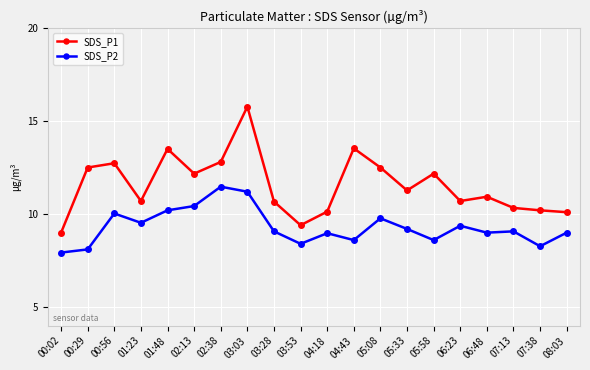

Reading left to right, extract all data points from this chart.

SDS_P1: 00:02=9.0	00:29=12.5	00:56=12.7	01:23=10.7	01:48=13.5	02:13=12.2	02:38=12.8	03:03=15.8	03:28=10.7	03:53=9.4	04:18=10.1	04:43=13.5	05:08=12.5	05:33=11.3	05:58=12.2	06:23=10.7	06:48=10.9	07:13=10.3	07:38=10.2	08:03=10.1
SDS_P2: 00:02=7.9	00:29=8.1	00:56=10.0	01:23=9.5	01:48=10.2	02:13=10.4	02:38=11.5	03:03=11.2	03:28=9.1	03:53=8.4	04:18=9.0	04:43=8.6	05:08=9.8	05:33=9.2	05:58=8.6	06:23=9.4	06:48=9.0	07:13=9.1	07:38=8.3	08:03=9.0